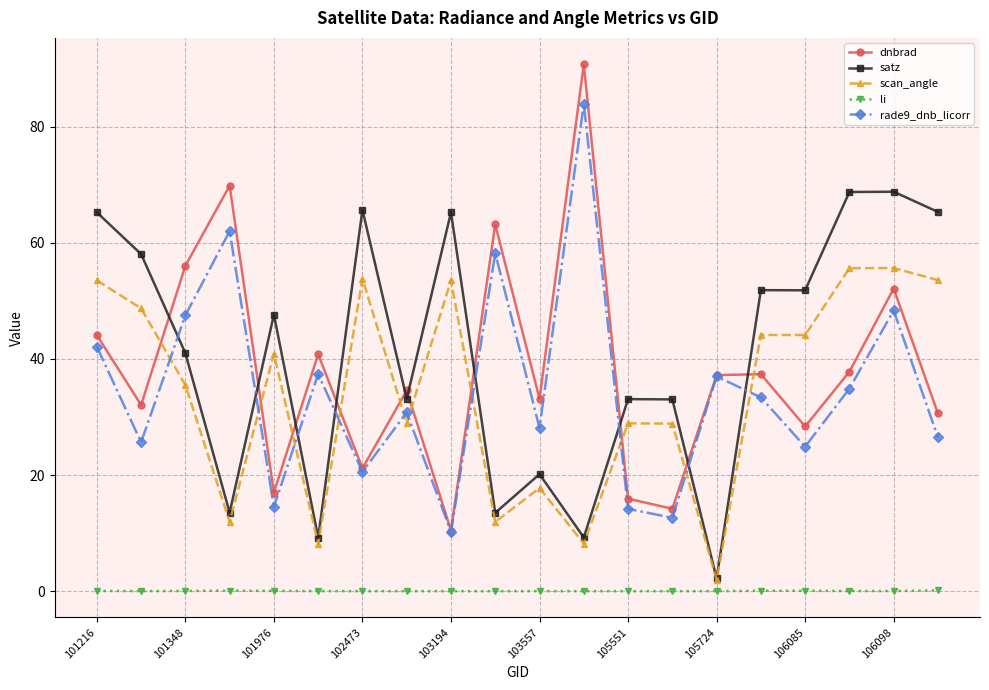

What is the value of the satz point at the 12th from the left?

9.2